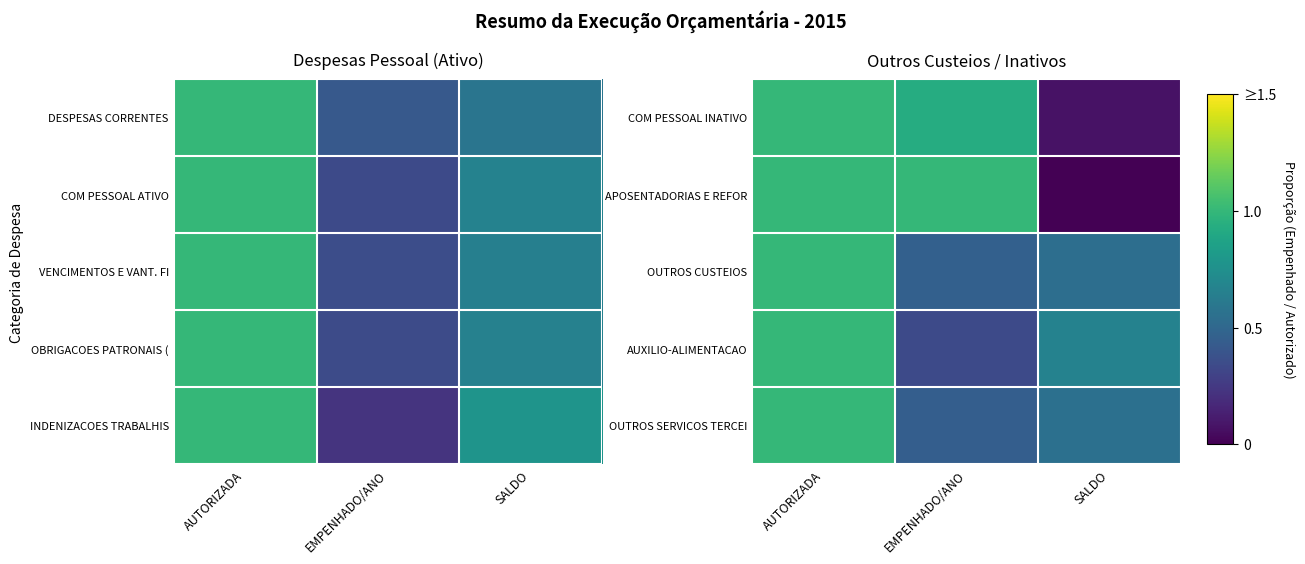

Which has a higher value, SALDO or AUTORIZADA?

AUTORIZADA